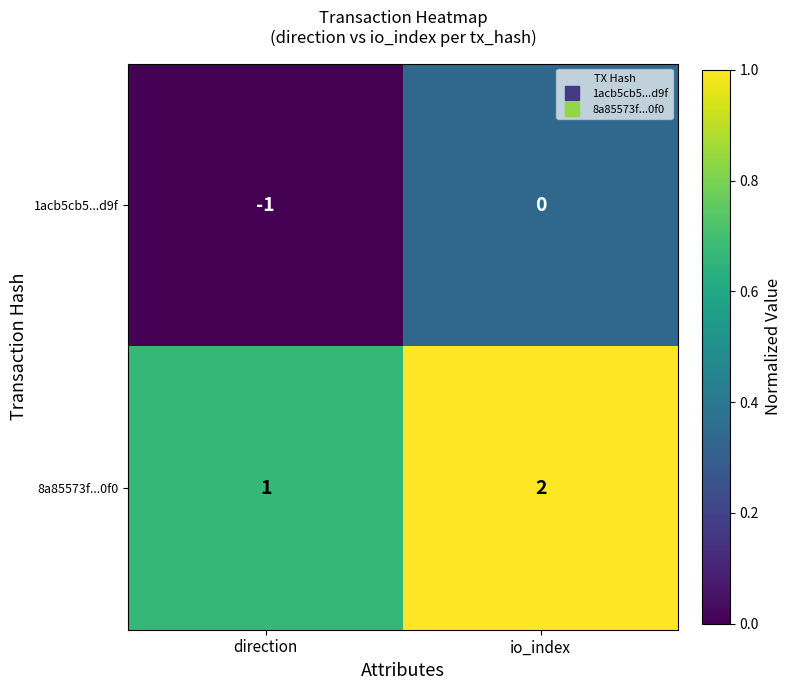

Count the number of data series in this chart.

2